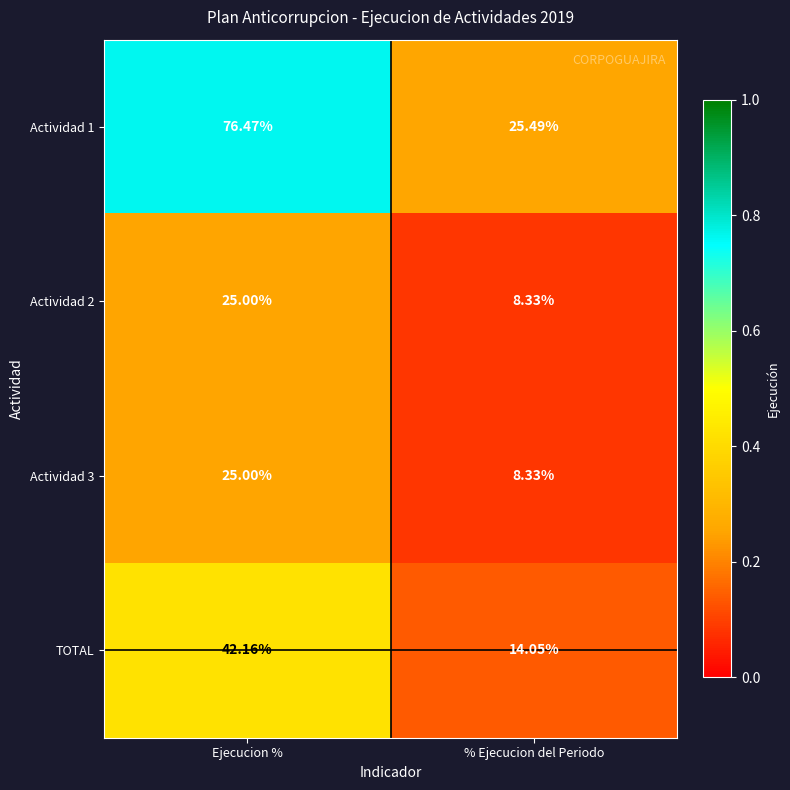

Where is Actividad 2 nearest to the value 16?

% Ejecucion del Periodo